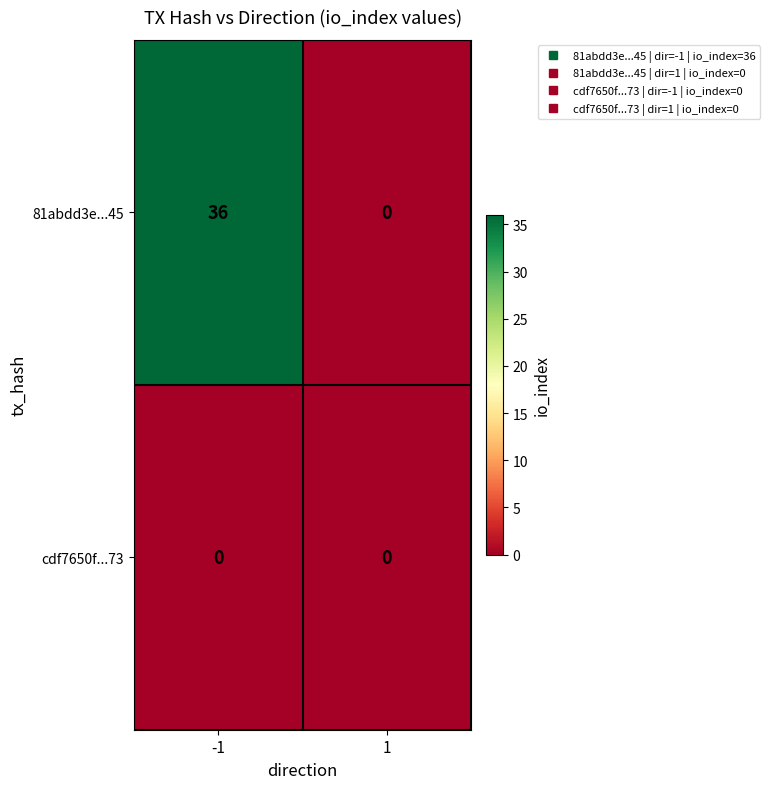

Reading left to right, transcribe all the data shown in this chart.

81abdd3e...45: 36	0
cdf7650f...73: 0	0